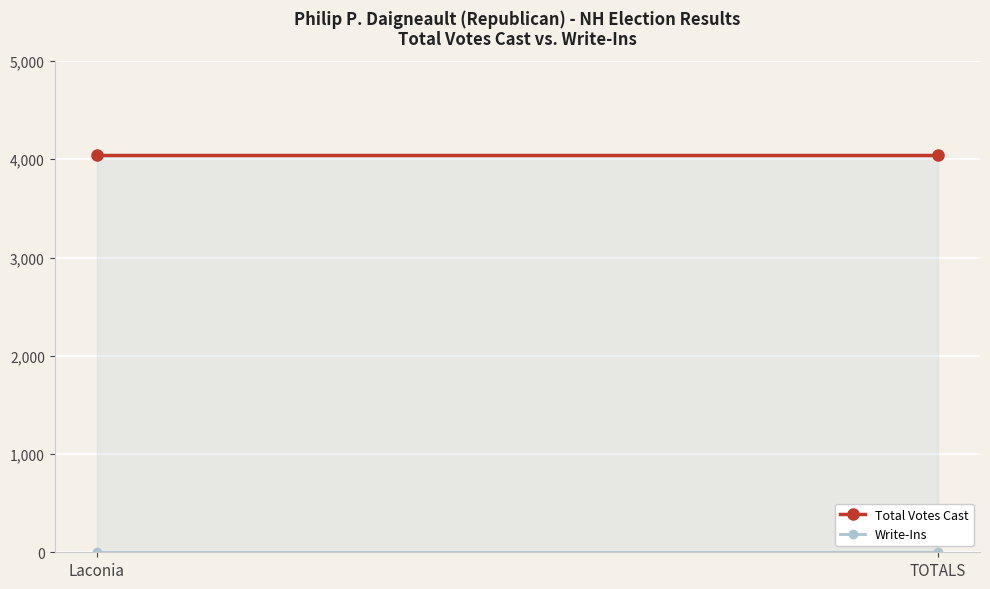

At which label does Write-Ins reach its minimum?

Laconia